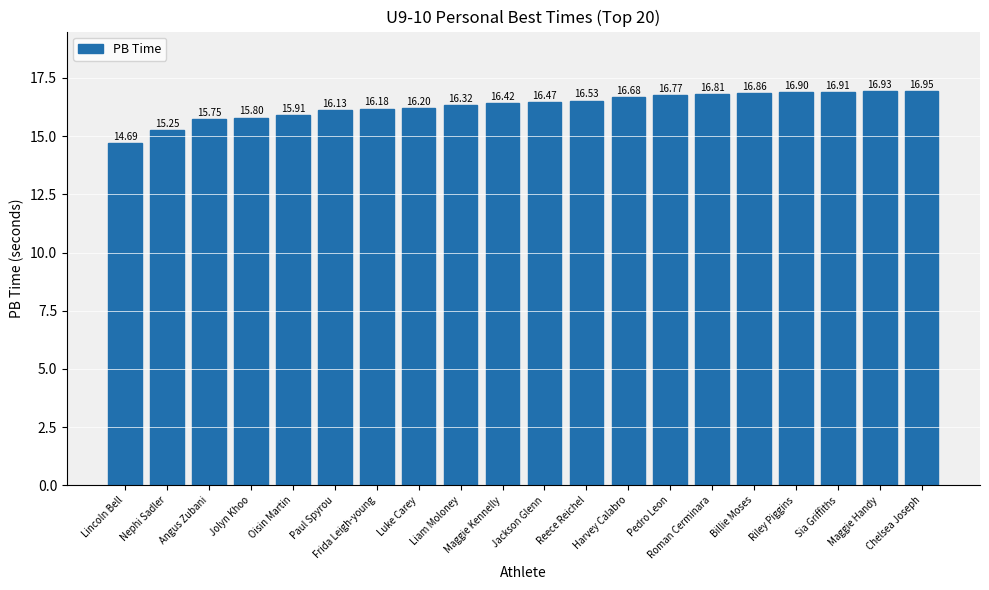

The value at Maggie Handy is 8.1. True or false?

False